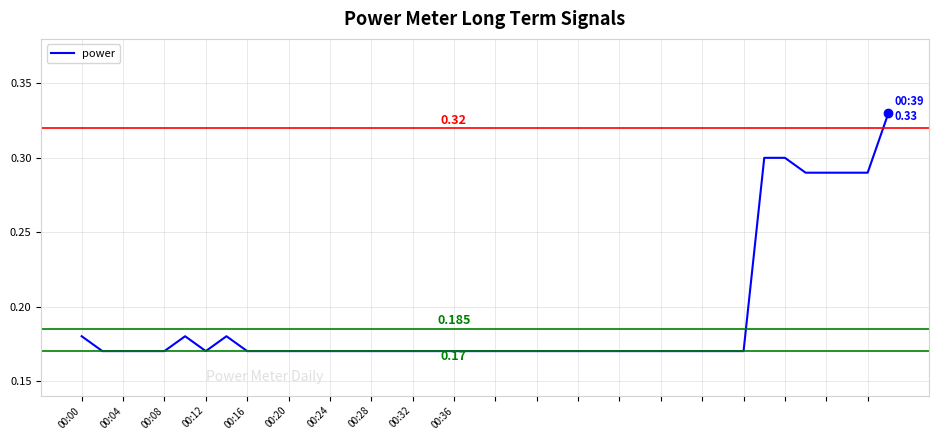

How many values are between 0 and 1?

40